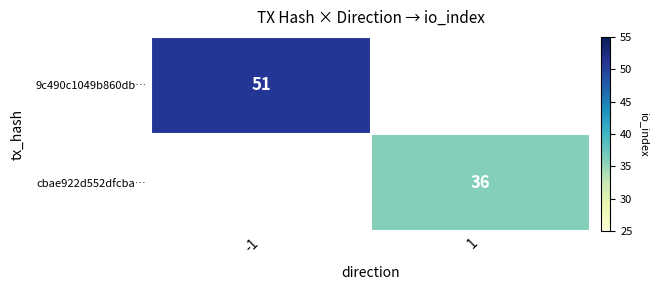

True or false: 9c490c1049b860db… has a value of 26 at -1.

False